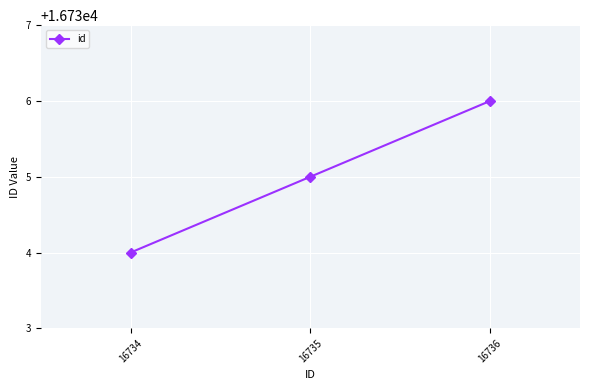

Which has a higher value, 16735 or 16736?

16736